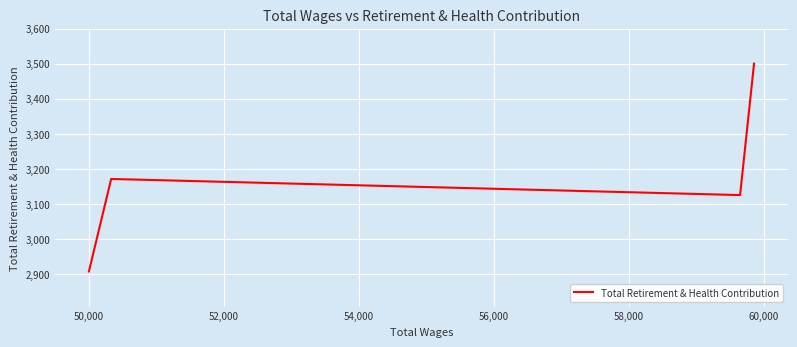

What is the sum of the values at 50,000 and 54,000?

6032